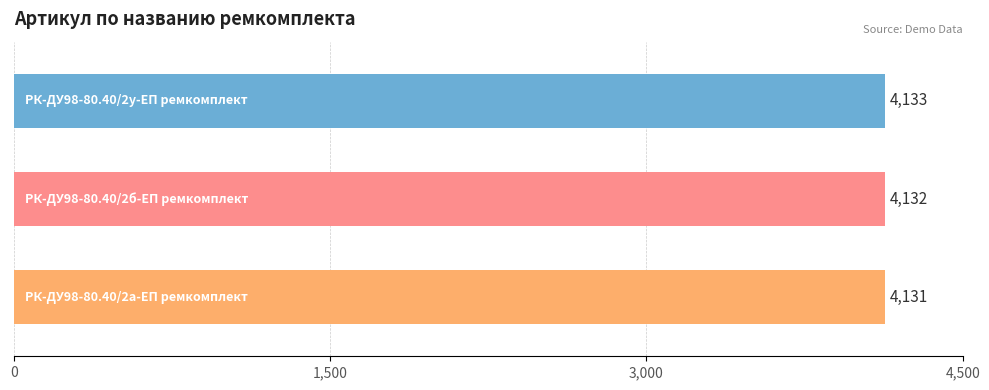

Count the number of data series in this chart.

1